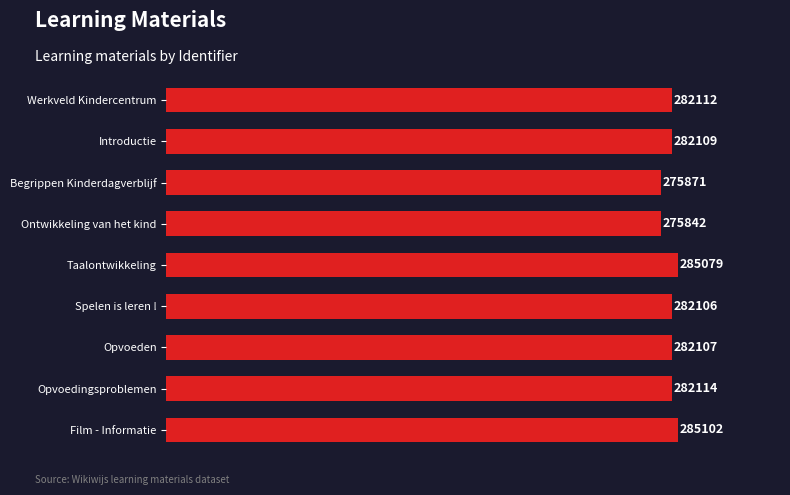

Reading top to bottom, list all the values displayed in this chart.

Werkveld Kindercentrum=282112	Introductie=282109	Begrippen Kinderdagverblijf=275871	Ontwikkeling van het kind=275842	Taalontwikkeling=285079	Spelen is leren !=282106	Opvoeden=282107	Opvoedingsproblemen=282114	Film - Informatie=285102